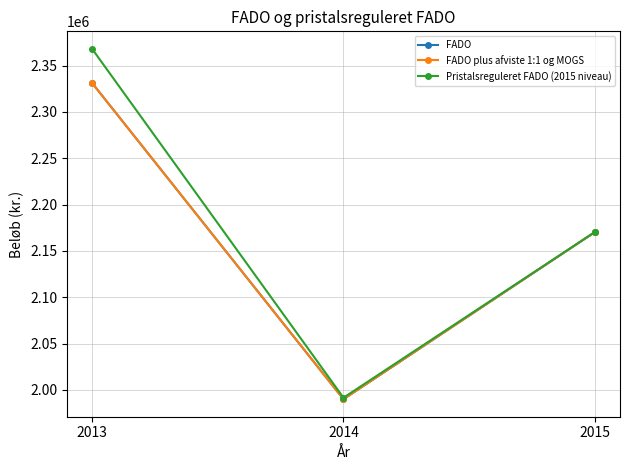

The FADO series shows 1989990.0 at 2014. True or false?

True